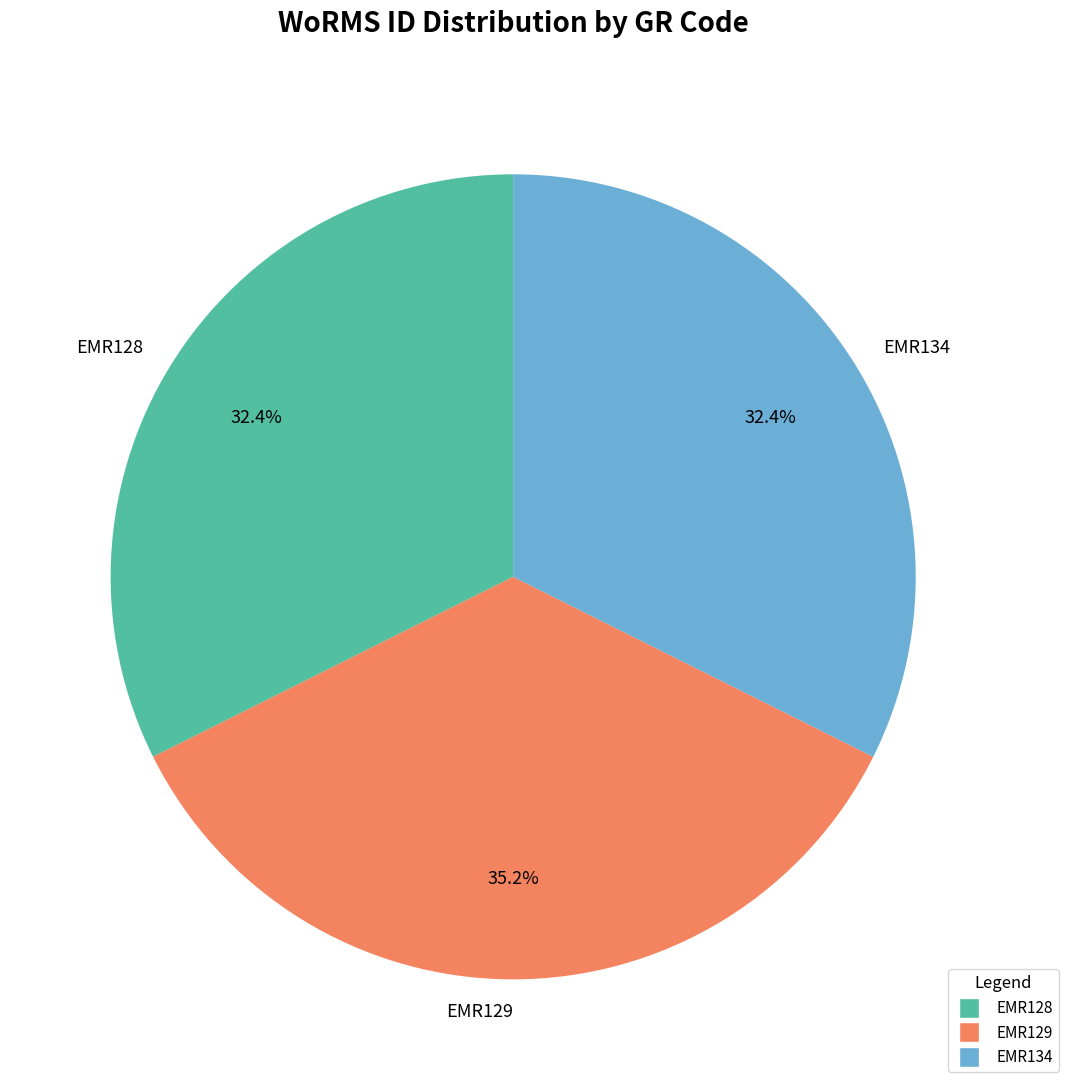

True or false: EMR129 accounts for 35% of the total.

True